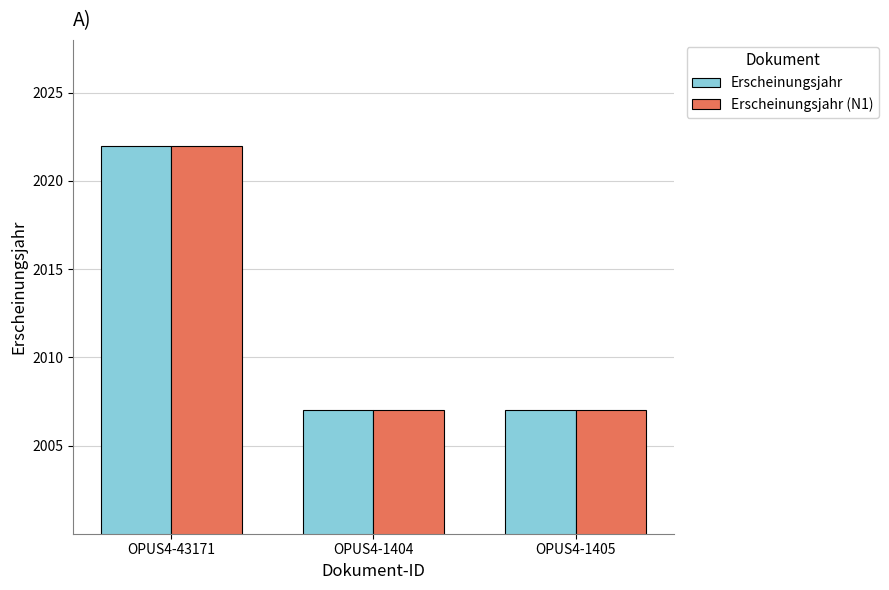

What is the sum of all Erscheinungsjahr (N1) values?

6036